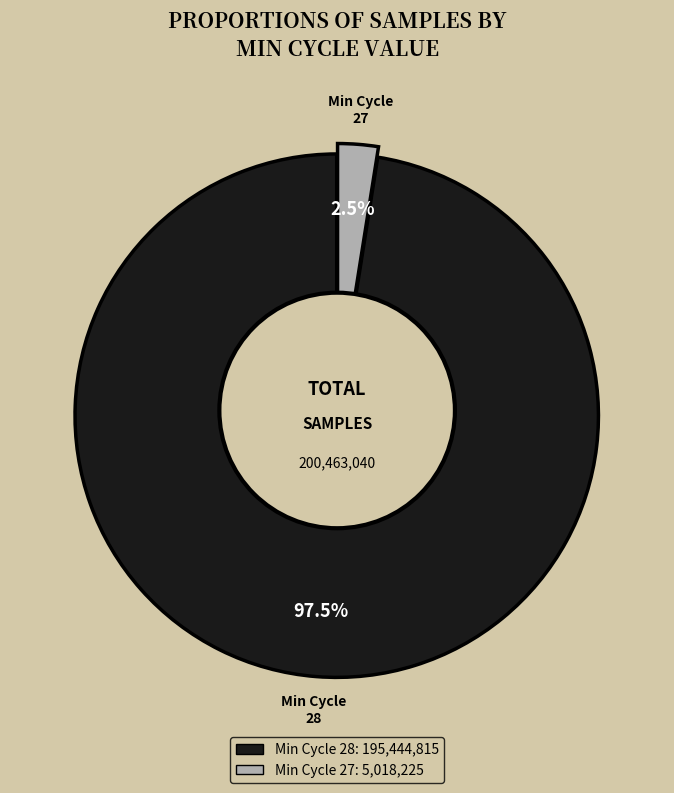

Is there a majority slice in this chart?

Yes